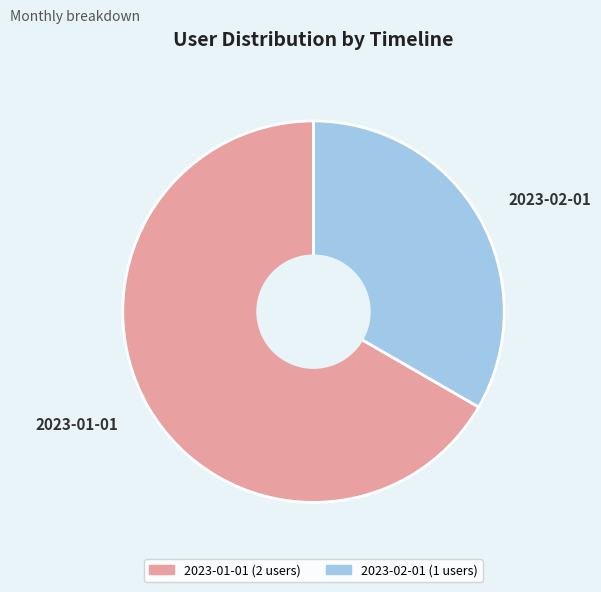

The 2023-01-01 slice represents 79% of the pie. True or false?

False